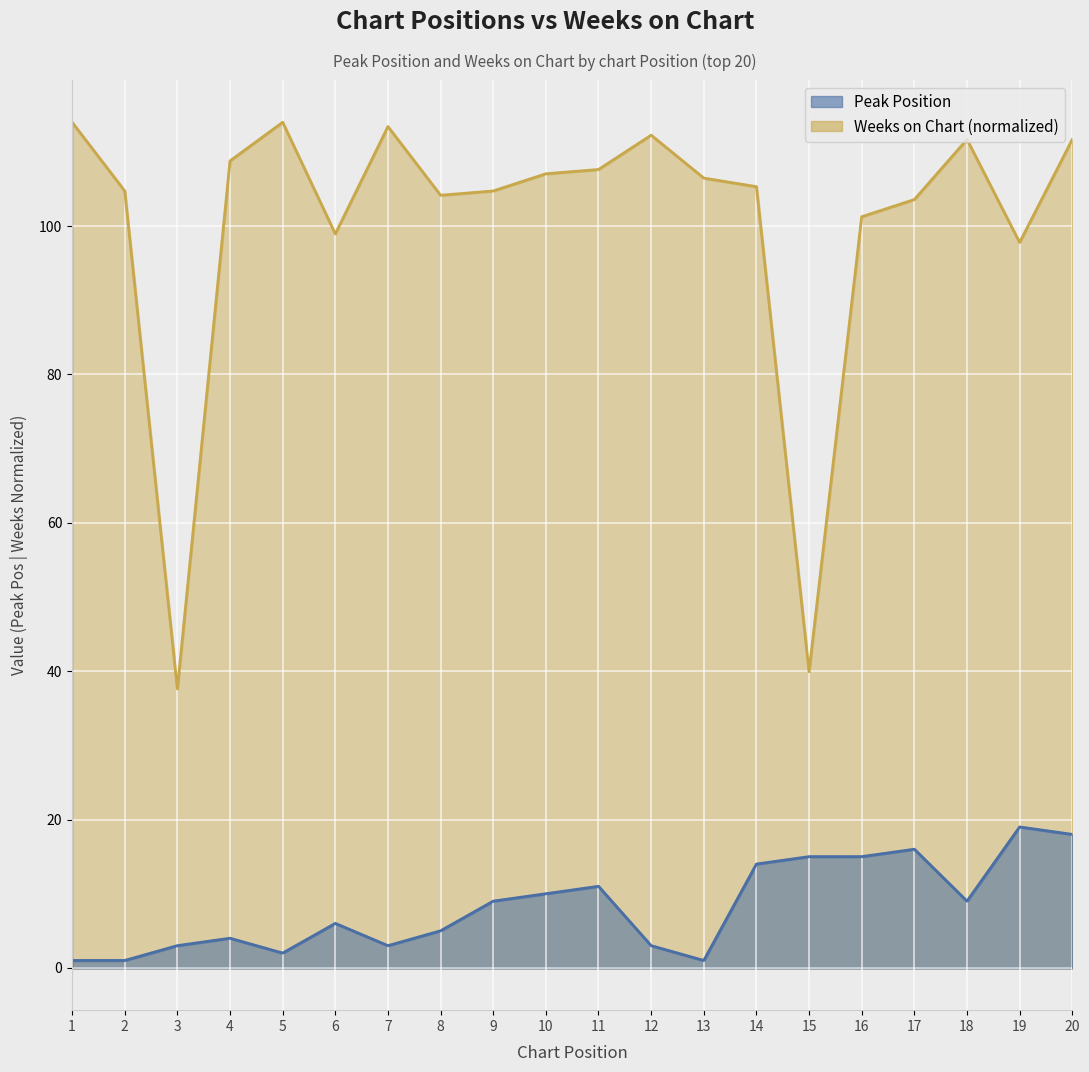

True or false: Peak Position and Weeks on Chart intersect in this chart.

False